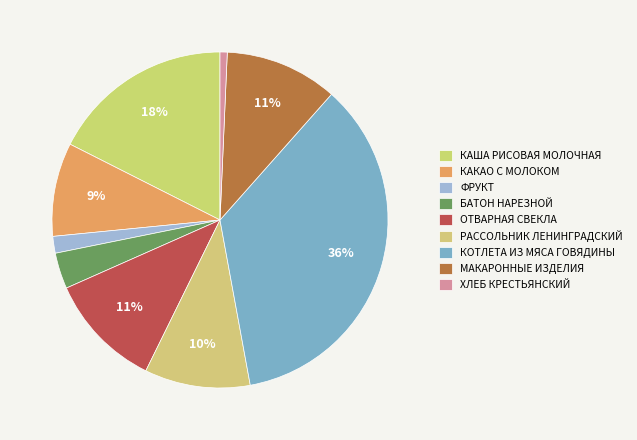

To the nearest percent, what is the difference between the largest and smallest slice percentages?

35%